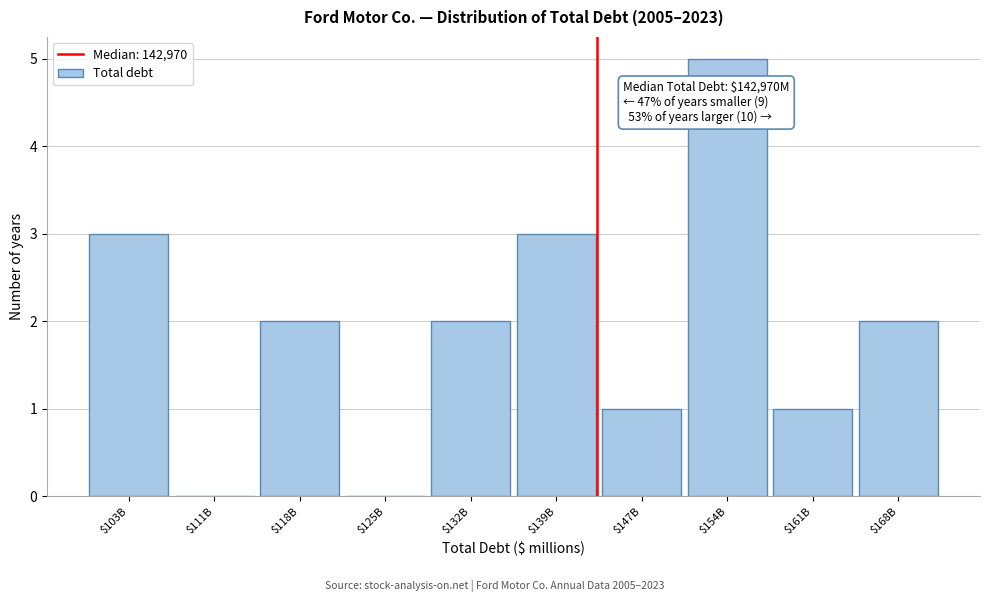

The value at $125B is 0. True or false?

True